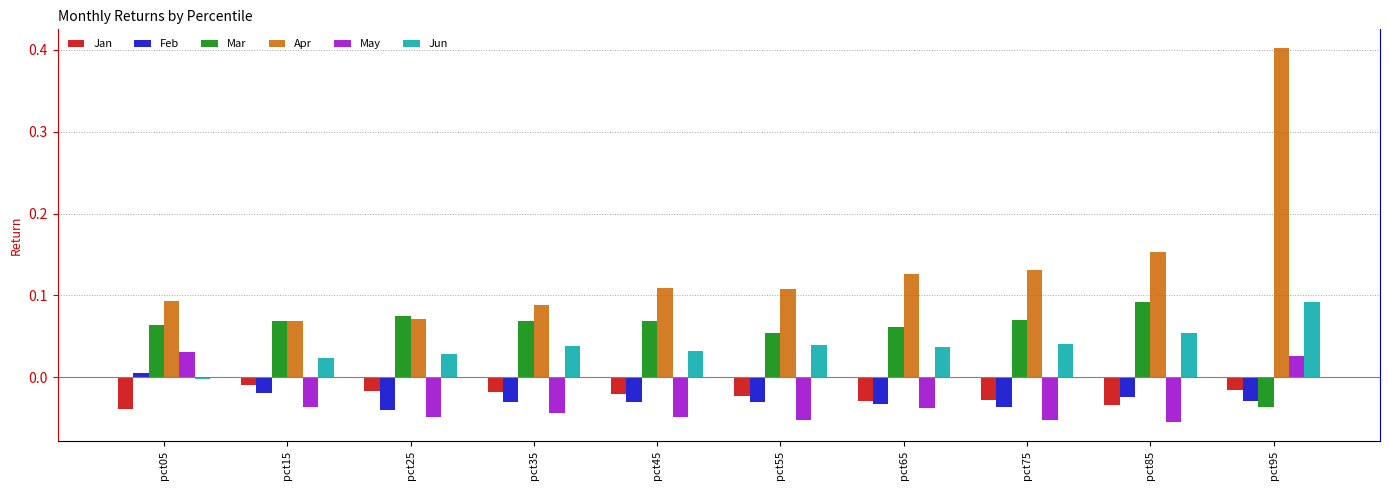

Is the value of Jan at pct35 greater than the value of Apr at pct55?

No